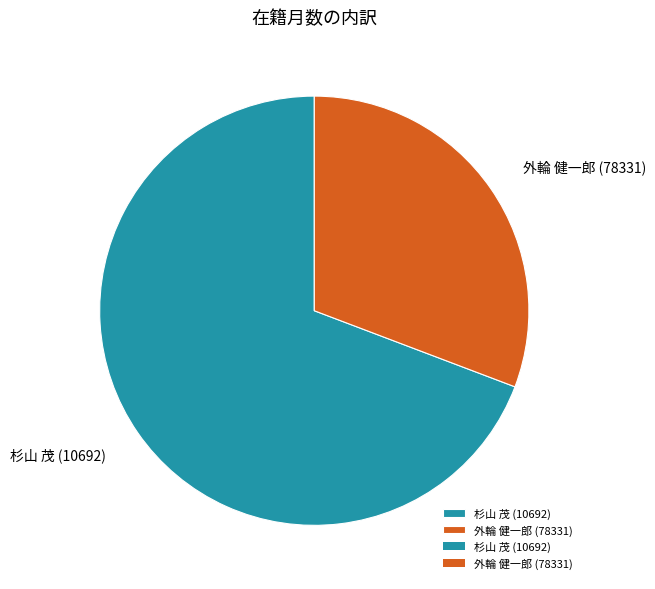

Between 外輪 健一郎 (78331) and 杉山 茂 (10692), which is larger?

杉山 茂 (10692)